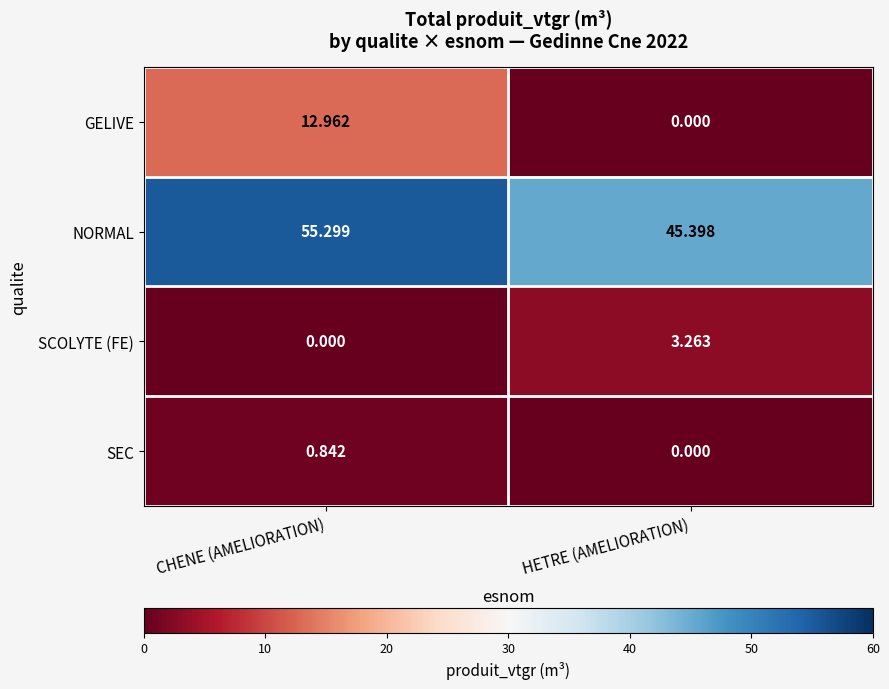

What is the difference between the highest and lowest values at CHENE (AMELIORATION)?

55.3